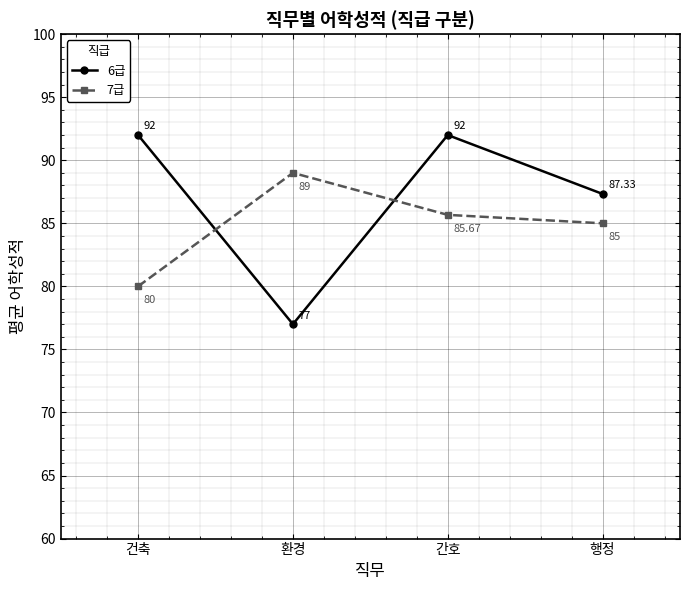

What position from the left is 간호?

3